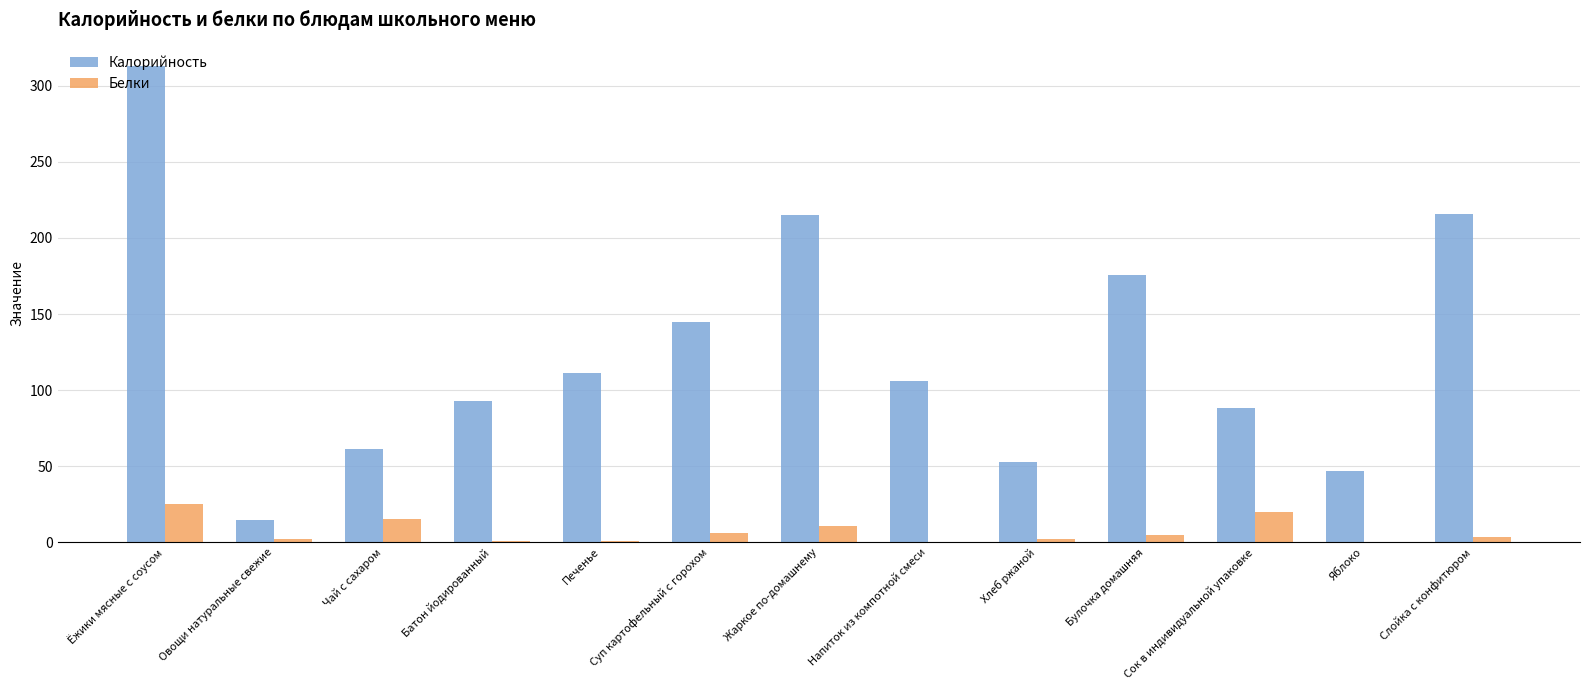

Between Печенье and Слойка с конфитюром, which series saw the biggest shift?

Калорийность